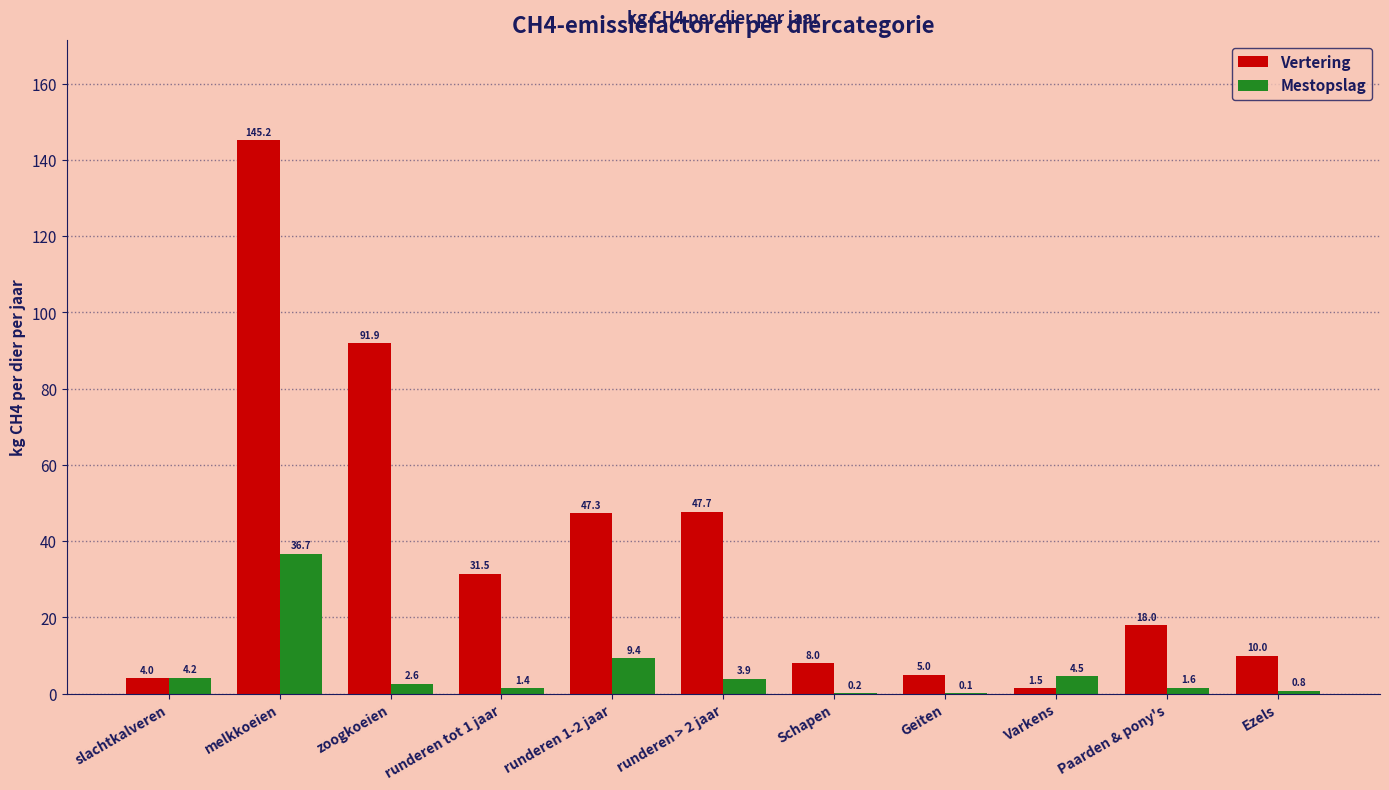

Between Schapen and Geiten, which series saw the biggest shift?

Vertering